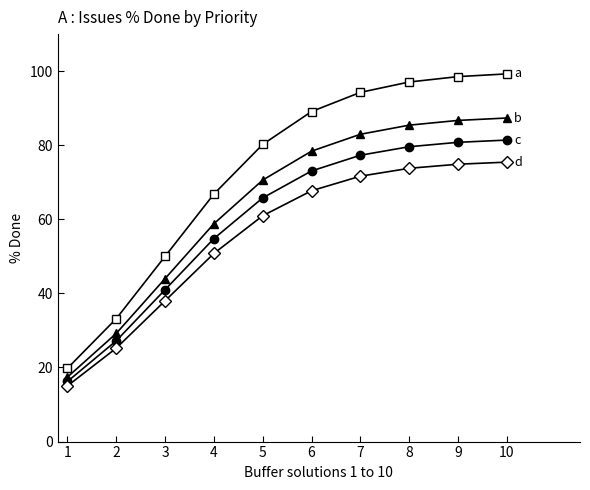

What is the spread (max minus min) of values at 4?

16.0